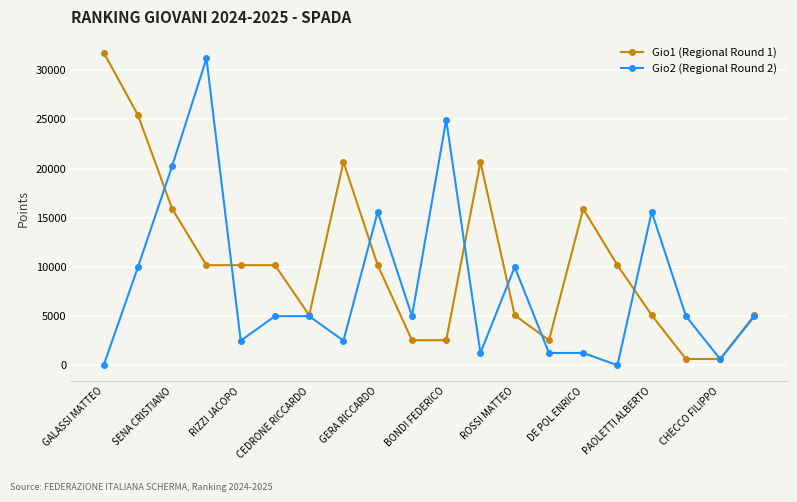

What is the greatest value displayed?

31800